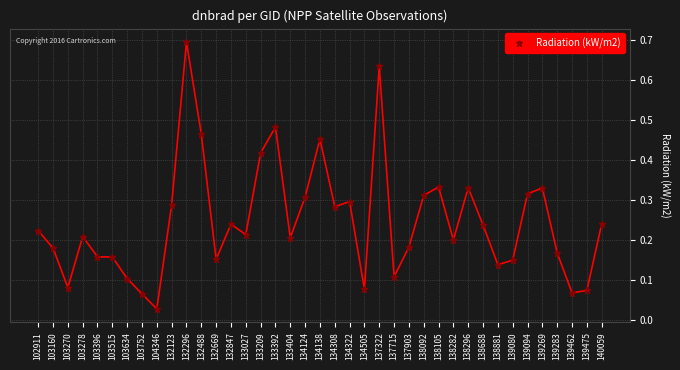

At which category does the chart reach its minimum across all series?

104346